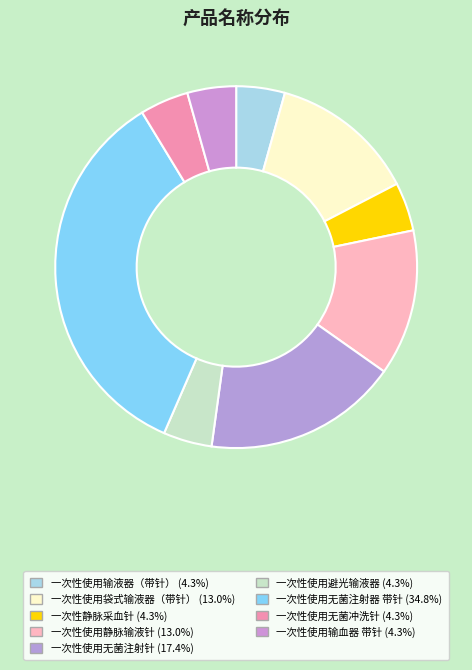

The 一次性使用无菌注射针 slice represents 5% of the pie. True or false?

False